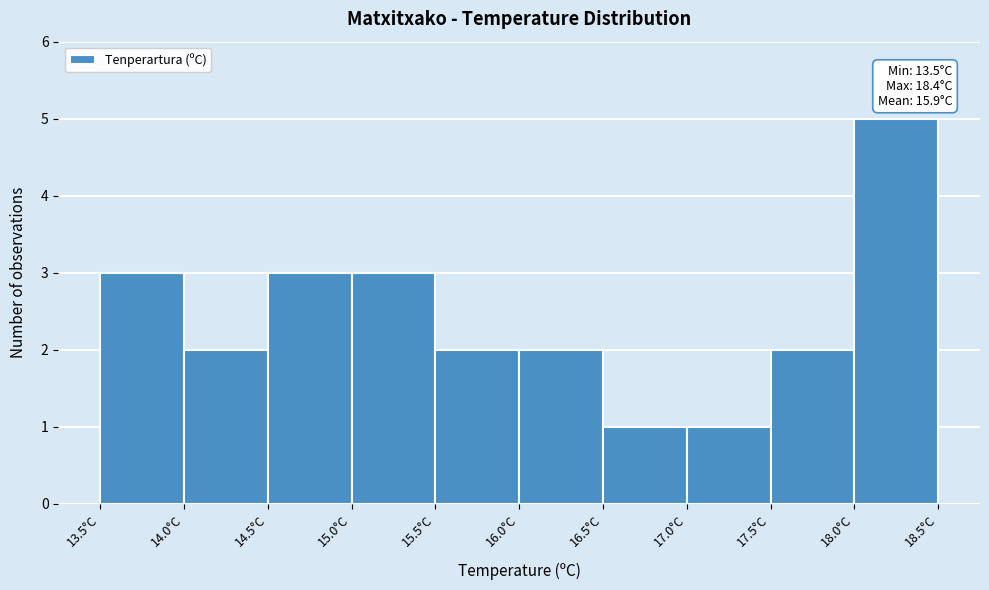

Which range on the x-axis has the tallest bar?

18.0 to 18.5